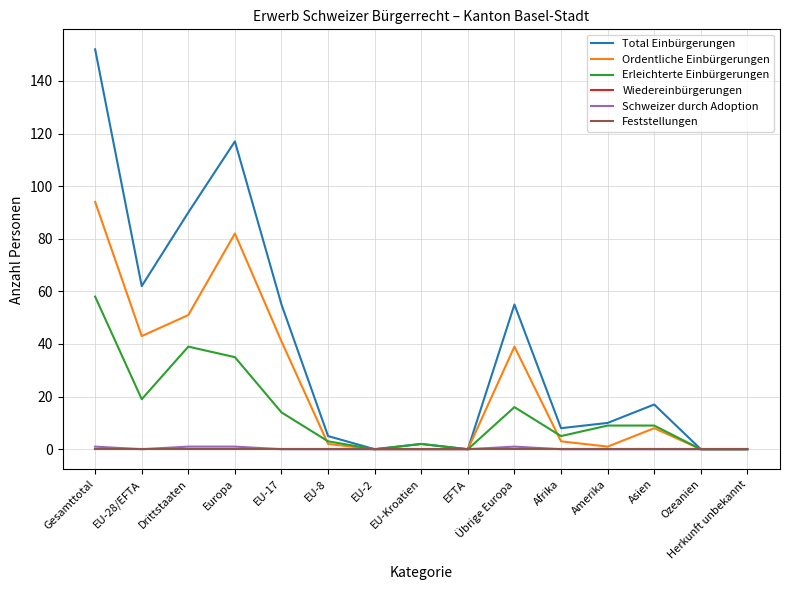

The Erleichterte Einbürgerungen series shows 0 at EU-2. True or false?

True